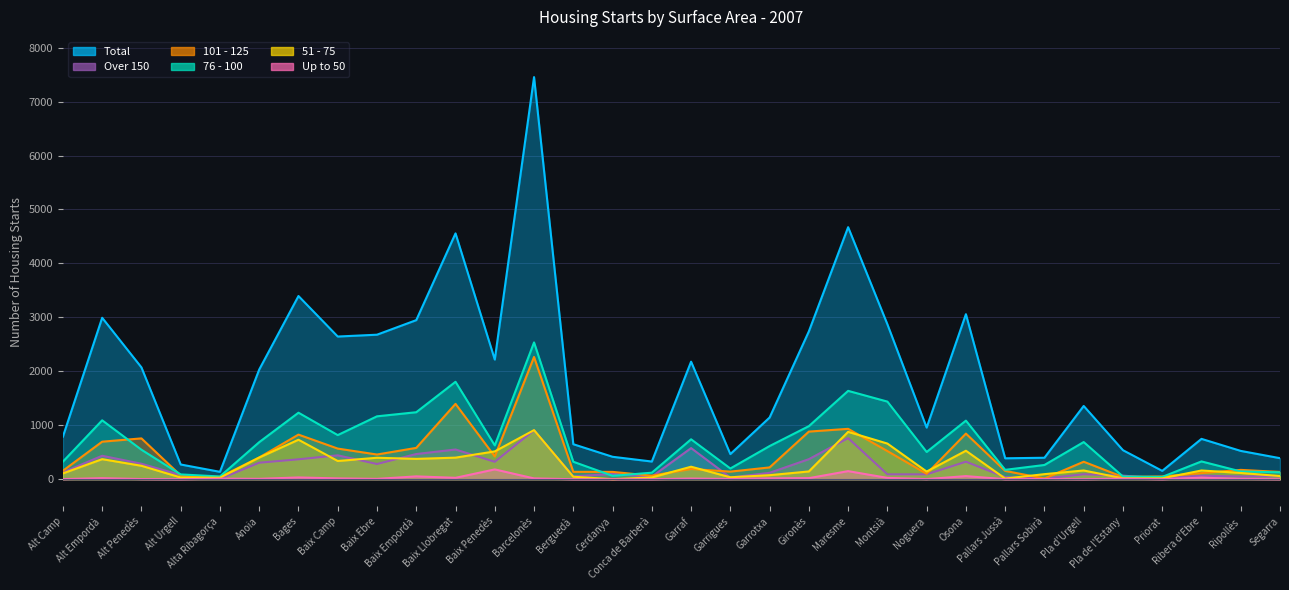

Rank the categories by Total value from highest to lowest.

Barcelonès, Maresme, Baix Llobregat, Bages, Osona, Alt Empordà, Baix Empordà, Montsià, Gironès, Baix Ebre, Baix Camp, Baix Penedès, Garraf, Alt Penedès, Anoia, Pla d'Urgell, Garrotxa, Noguera, Alt Camp, Ribera d'Ebre, Berguedà, Pla de l'Estany, Ripollès, Garrigues, Cerdanya, Pallars Sobirà, Segarra, Pallars Jussà, Conca de Barberà, Alt Urgell, Priorat, Alta Ribagorça